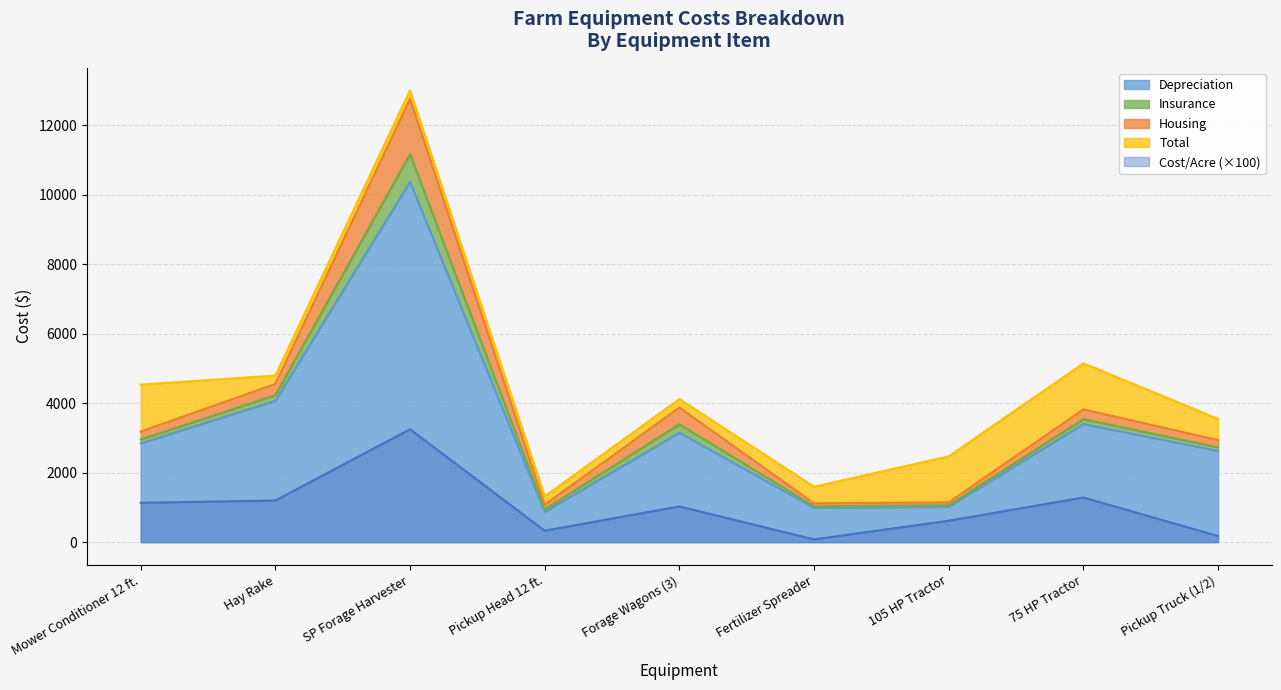

True or false: Cost/Acre (×100) and Depreciation intersect in this chart.

False